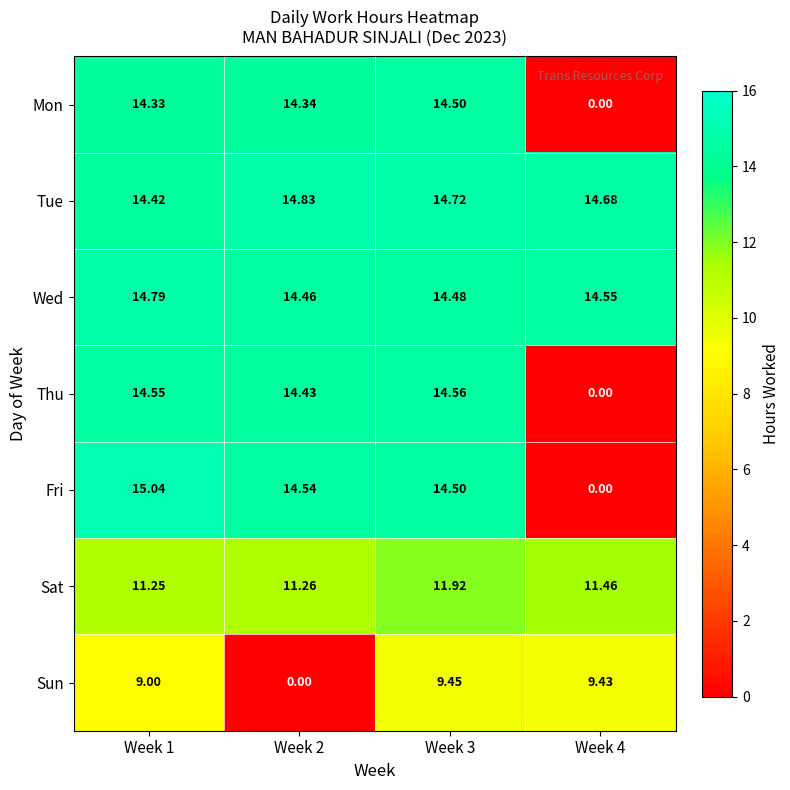

Which series changed the most between Week 1 and Week 2?

Sun